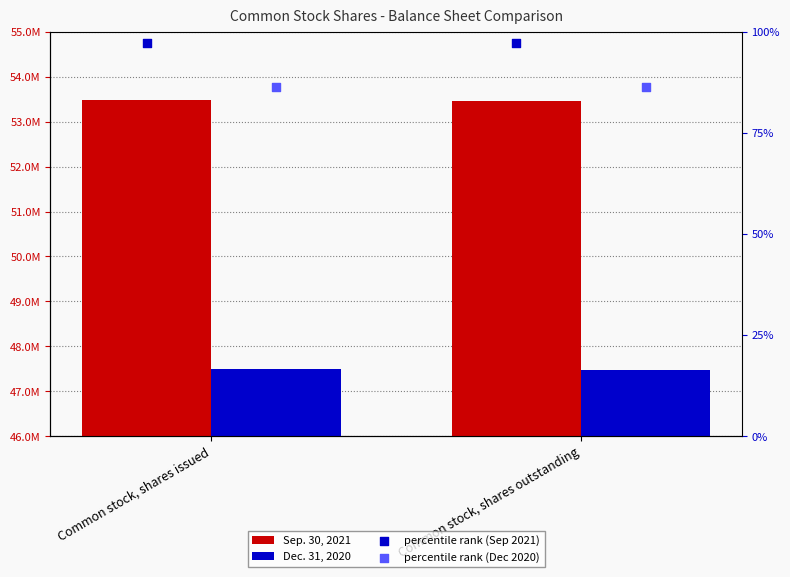

At how many categories does at least one series exceed 6417999?

2